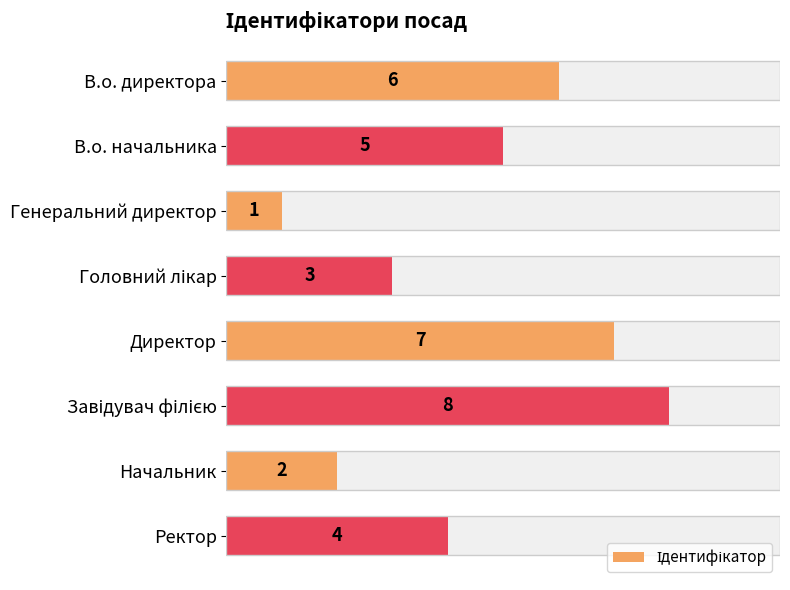

Are the bars grouped side by side (vs. stacked)?

No